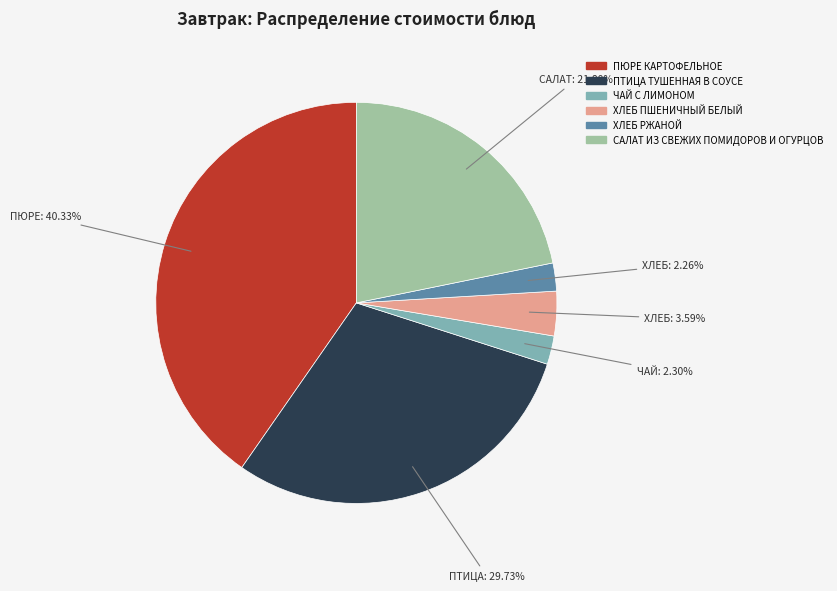

What percentage do ПТИЦА ТУШЕННАЯ В СОУСЕ and ПЮРЕ КАРТОФЕЛЬНОЕ together represent?

70.1%